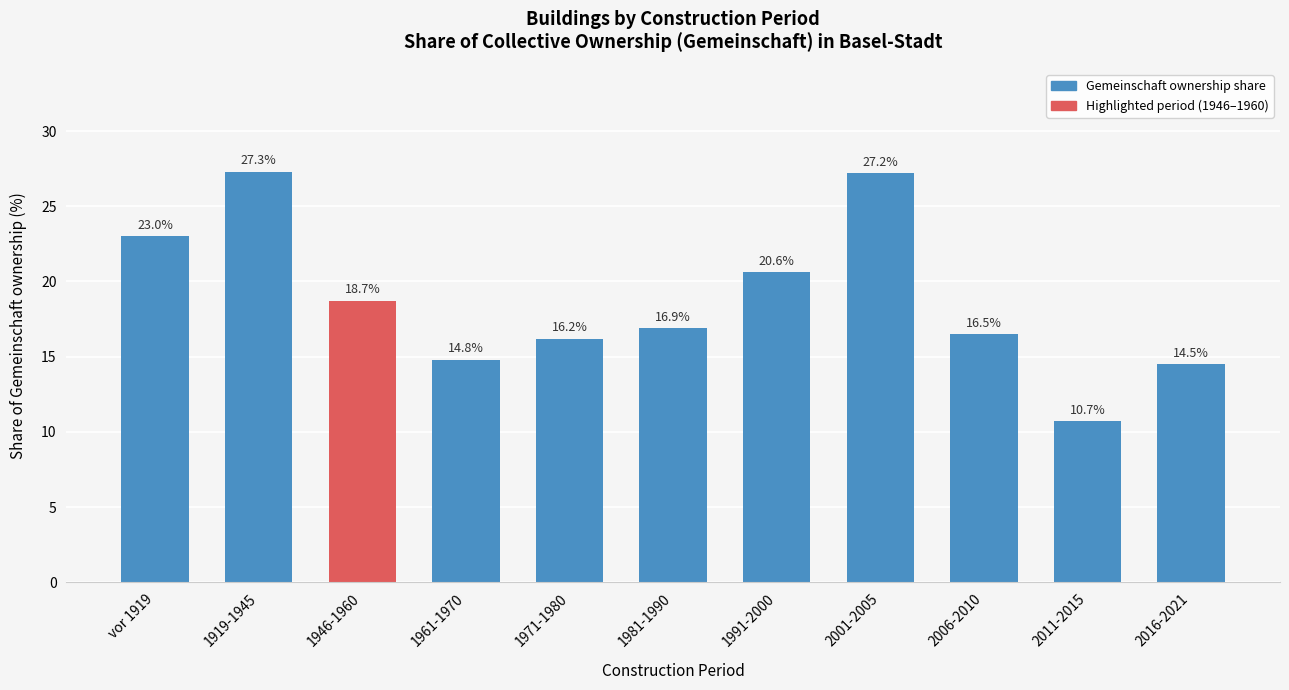

Reading right to left, transcribe all the data shown in this chart.

14.5	10.7	16.5	27.2	20.6	16.9	16.2	14.8	18.7	27.3	23.0